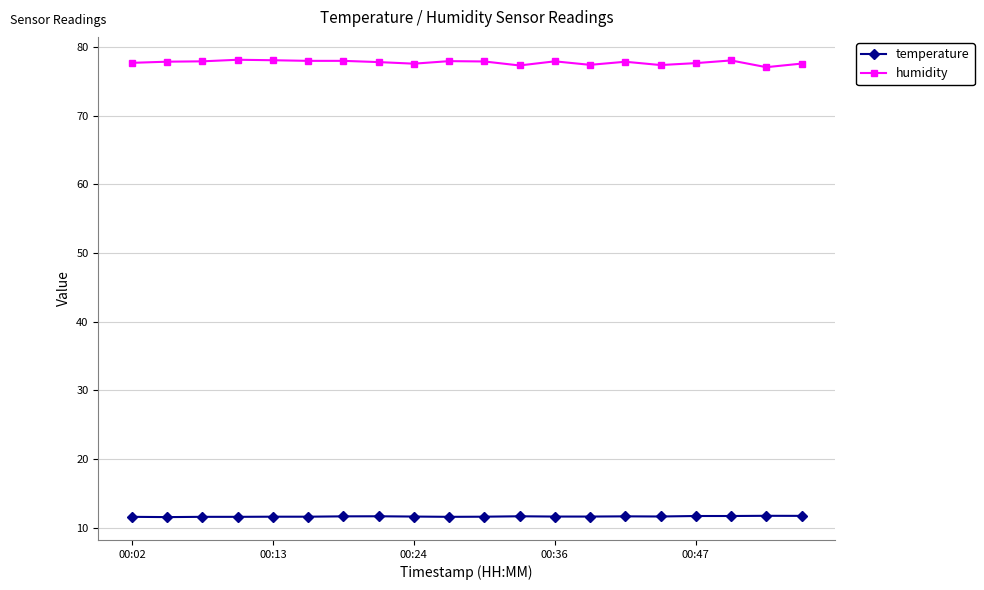

At how many categories does at least one series exceed 17?

20